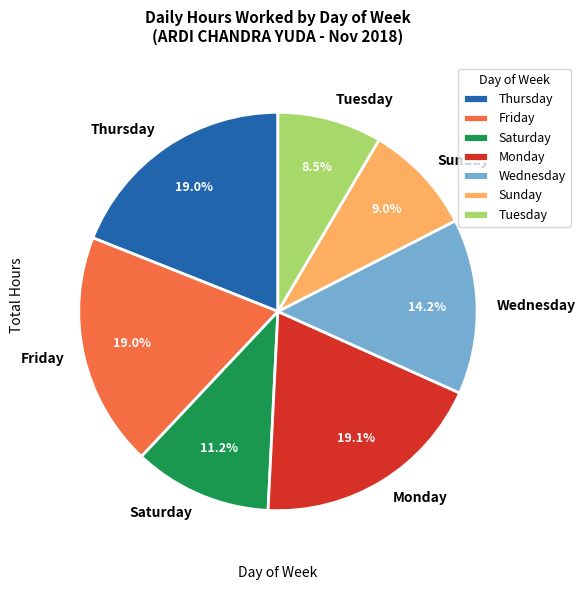

Is the sum of Wednesday and Thursday greater than half?

No